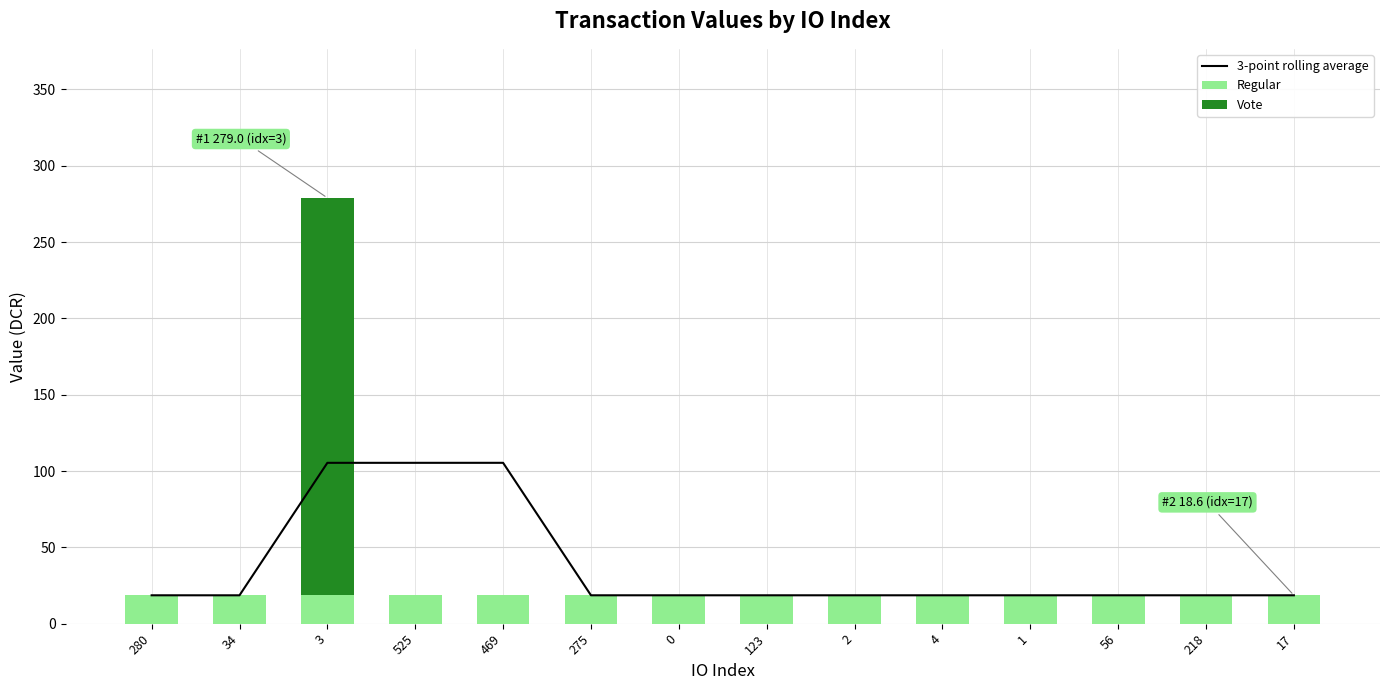

Does the chart contain any negative values?

No